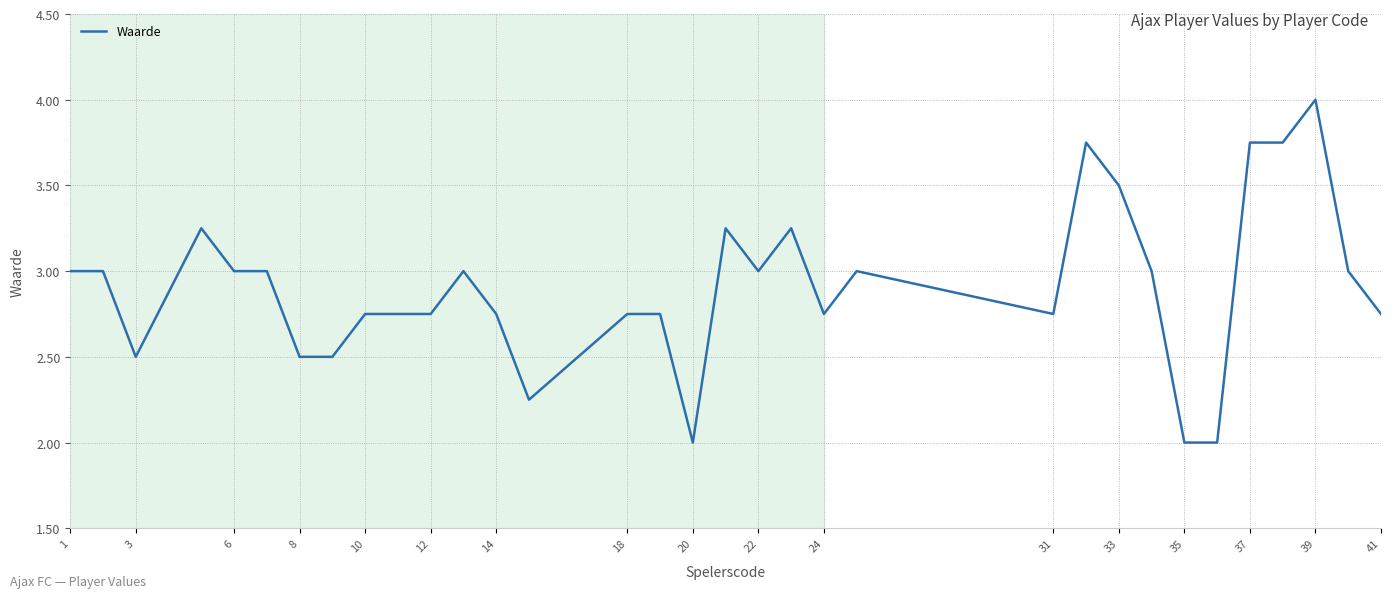

What is the smallest value displayed?

2.0